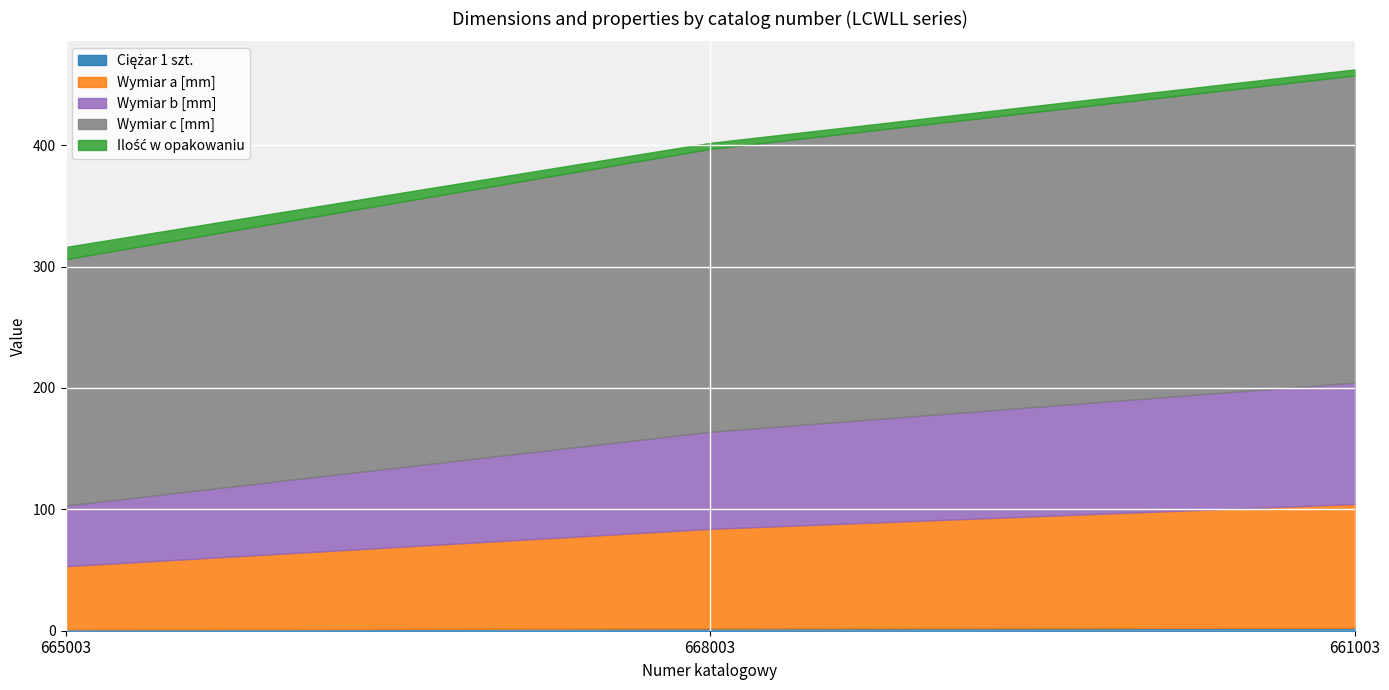

At which category does the chart reach its peak across all series?

661003